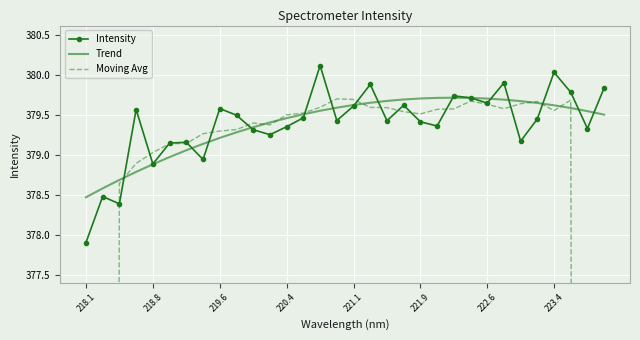

At which label does Intensity reach its minimum?

218.1